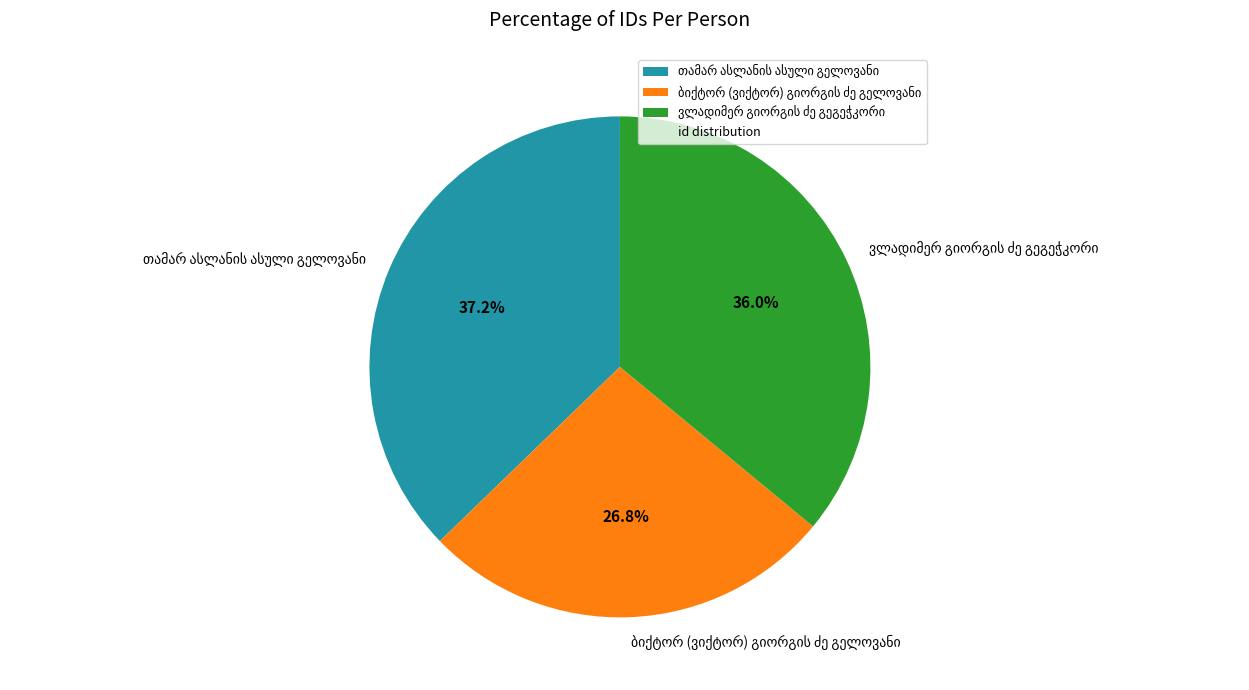

Does any single category account for the majority?

No